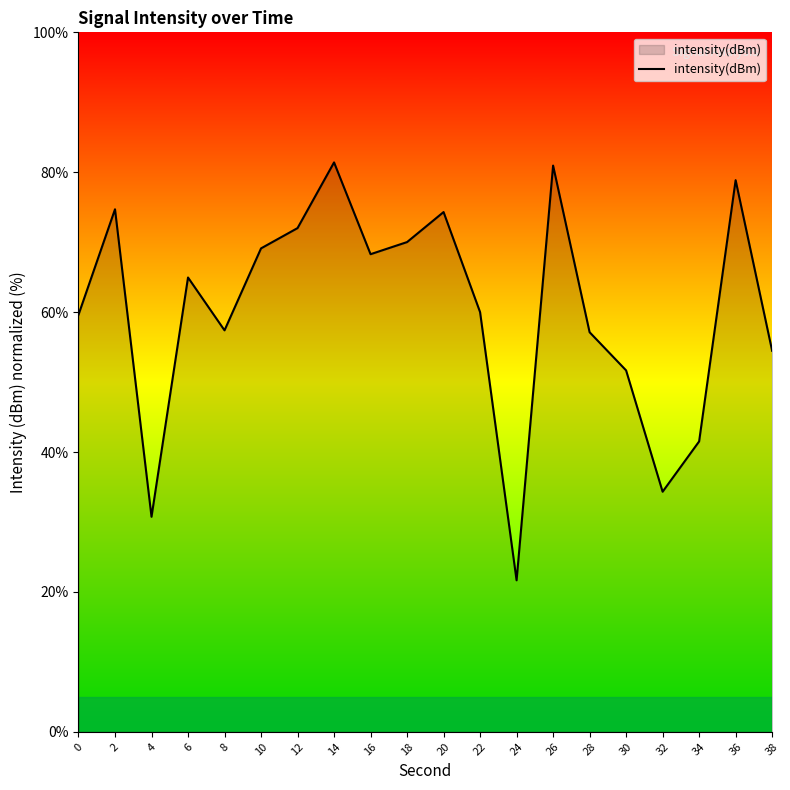

Which category has the lowest value across all series?

24